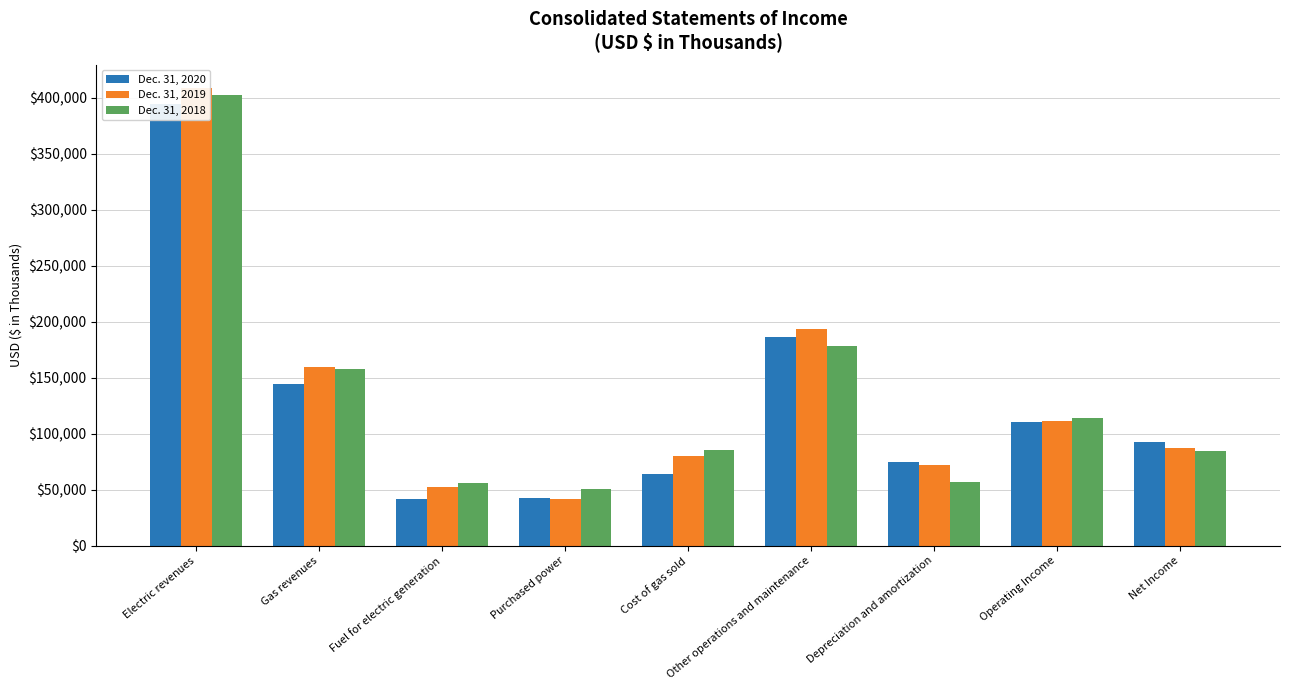

Which has a higher value, Other operations and maintenance or Operating Income?

Other operations and maintenance